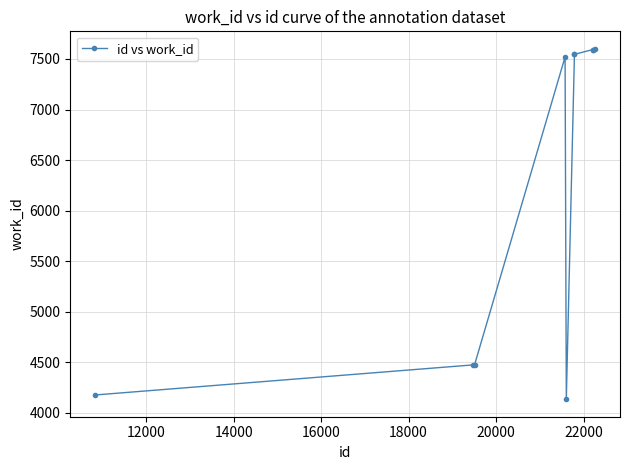

What is the minimum value shown in the chart?

4136